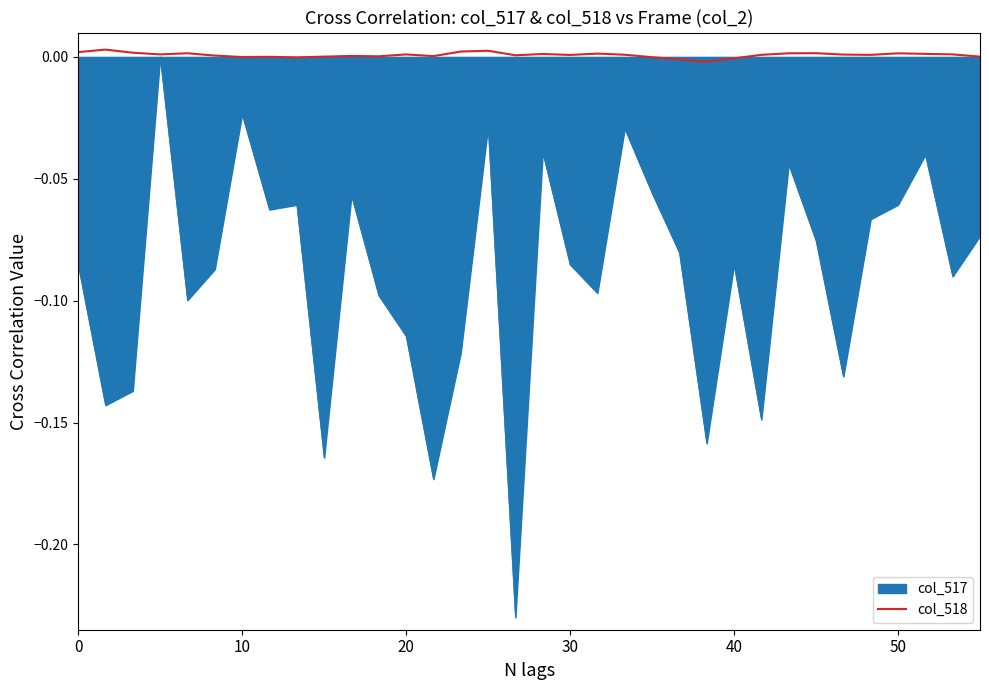

List the series in order of their overall mean, lowest first.

col_517, col_518